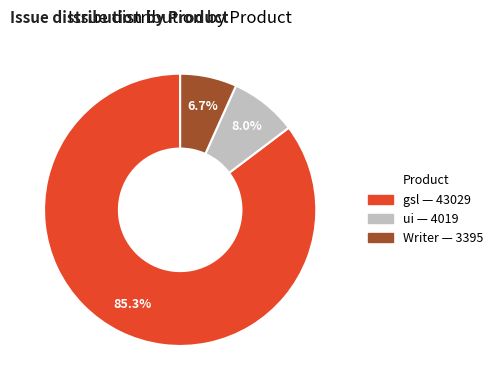

Count the number of slices in the pie.

3